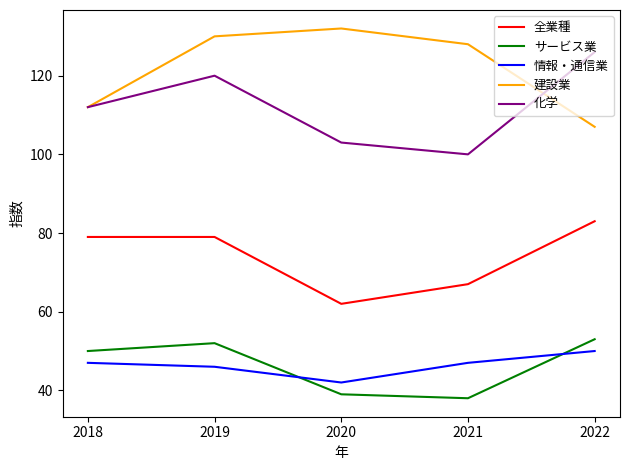

At which label is サービス業 closest to 45?

2018